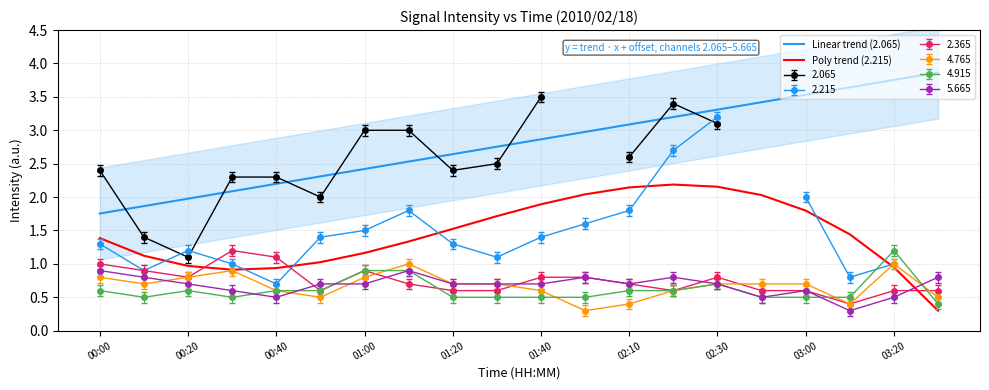

How many lines are shown in the chart?

2